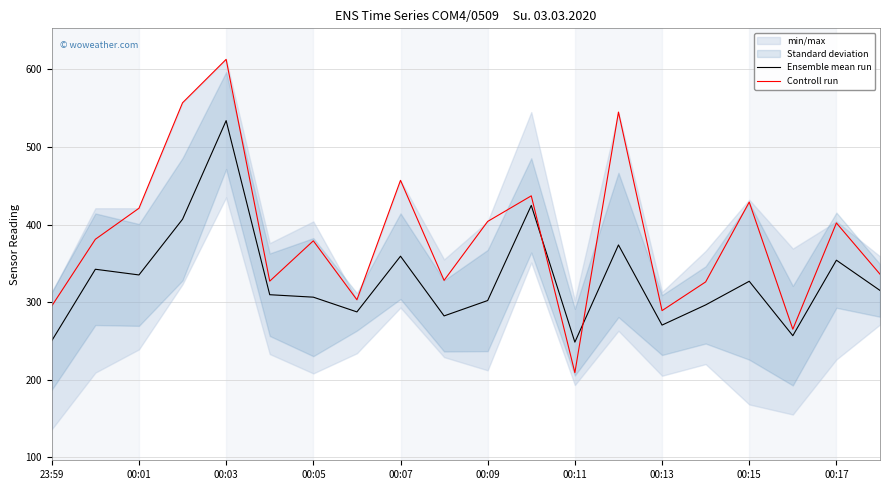

The Controll run series shows 416.0 at 23:59. True or false?

False